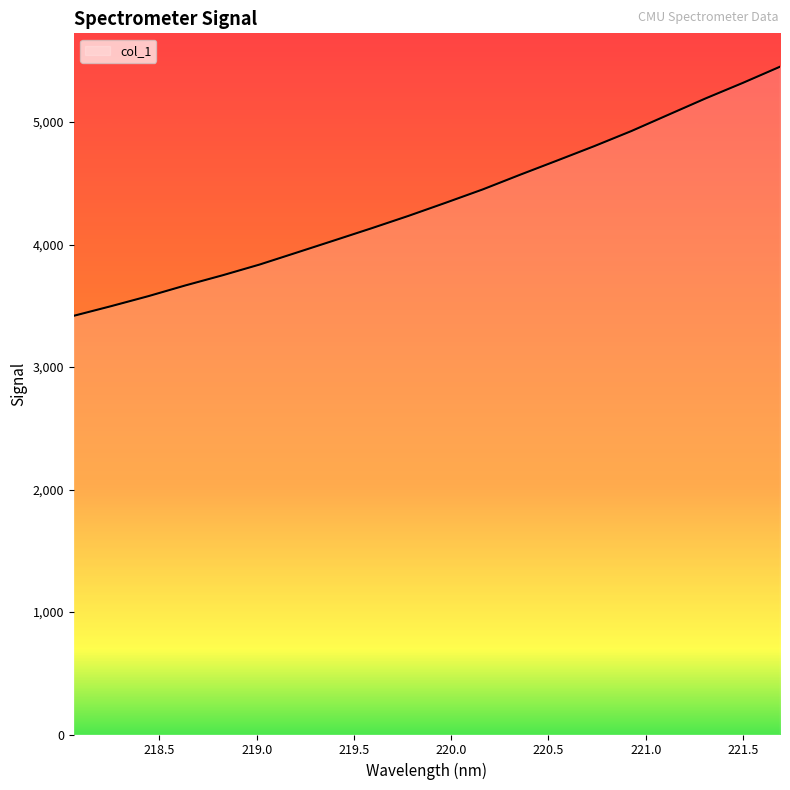

Does the chart display data point markers on the line(s)?

No